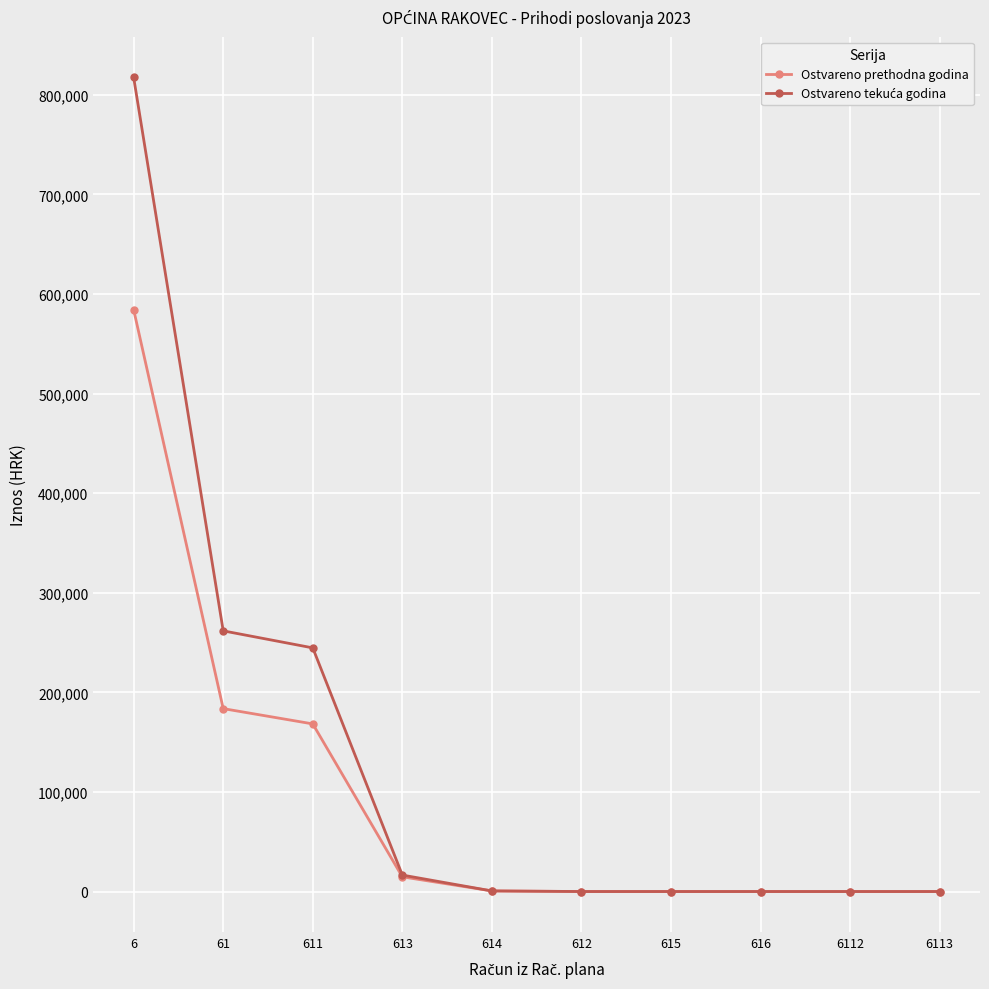

What is the greatest value displayed?

817409.4